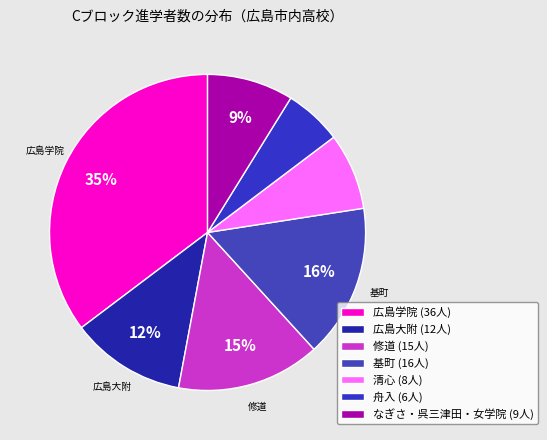

Does any single category account for the majority?

No